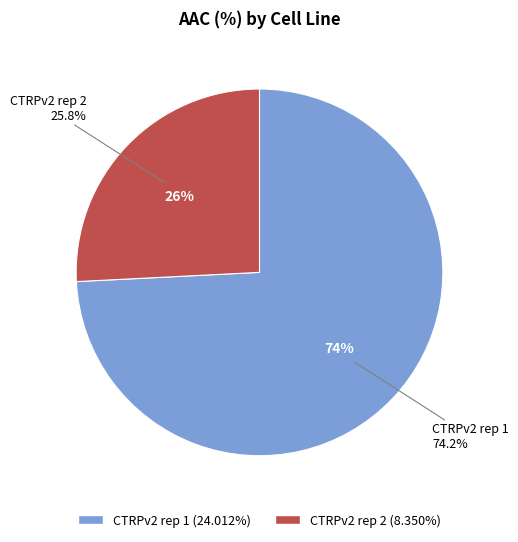

Rank the categories by value from lowest to highest.

CTRPv2 rep 2, CTRPv2 rep 1